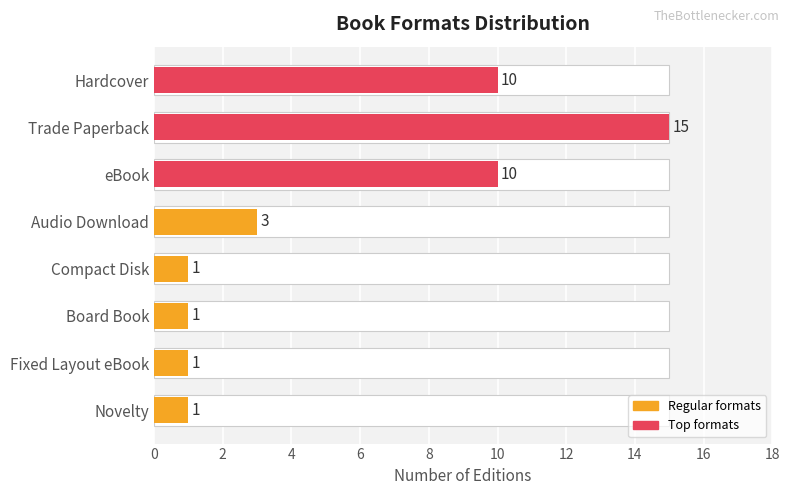

What is the value of the 8th bar from the left?

1